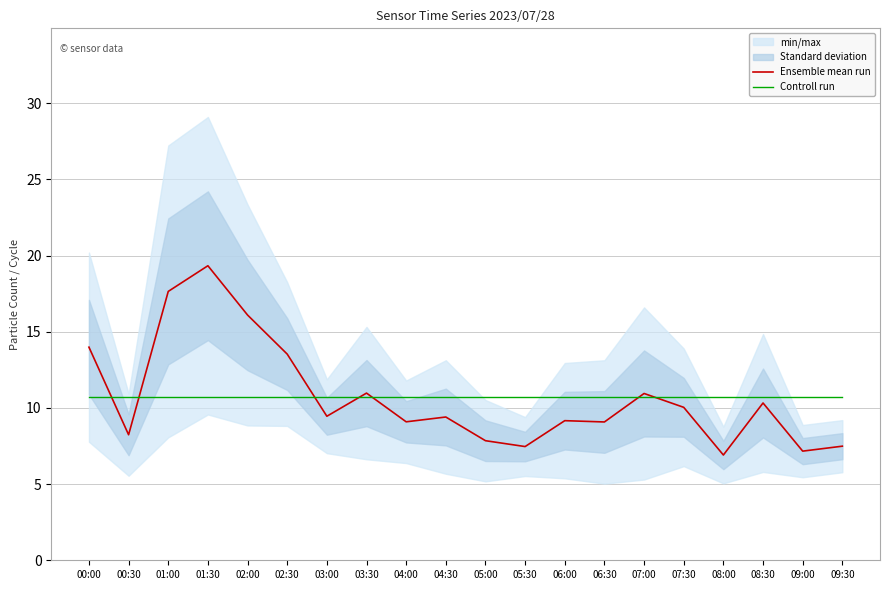

What is the spread (max minus min) of values at 05:30?

3.2